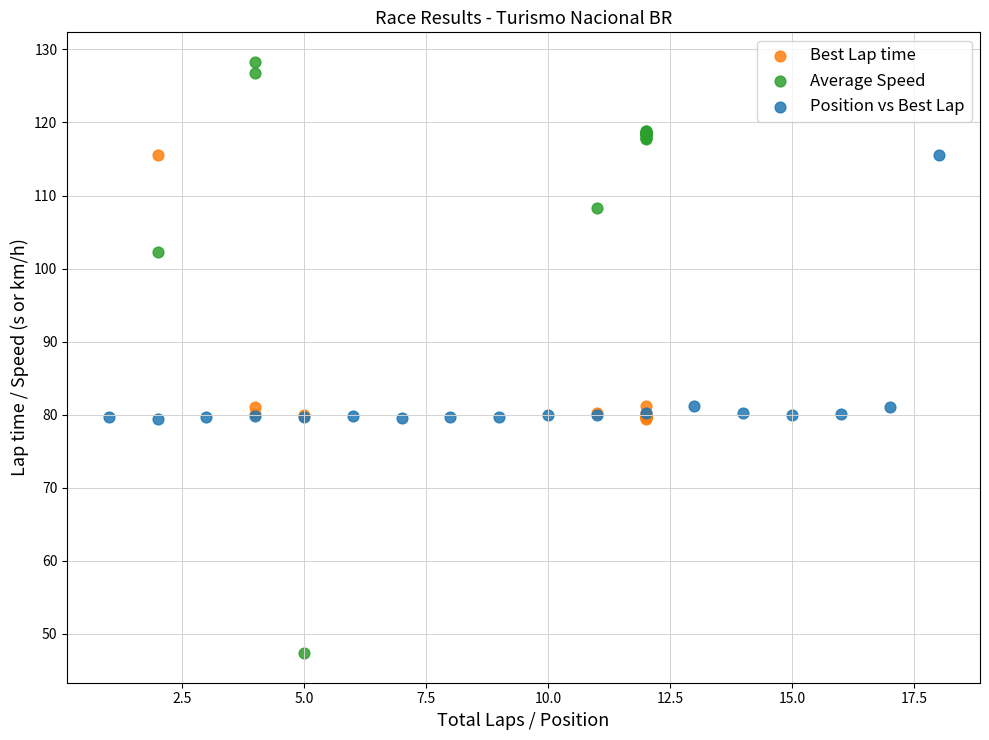

Which series reaches the maximum Y coordinate?

Average Speed